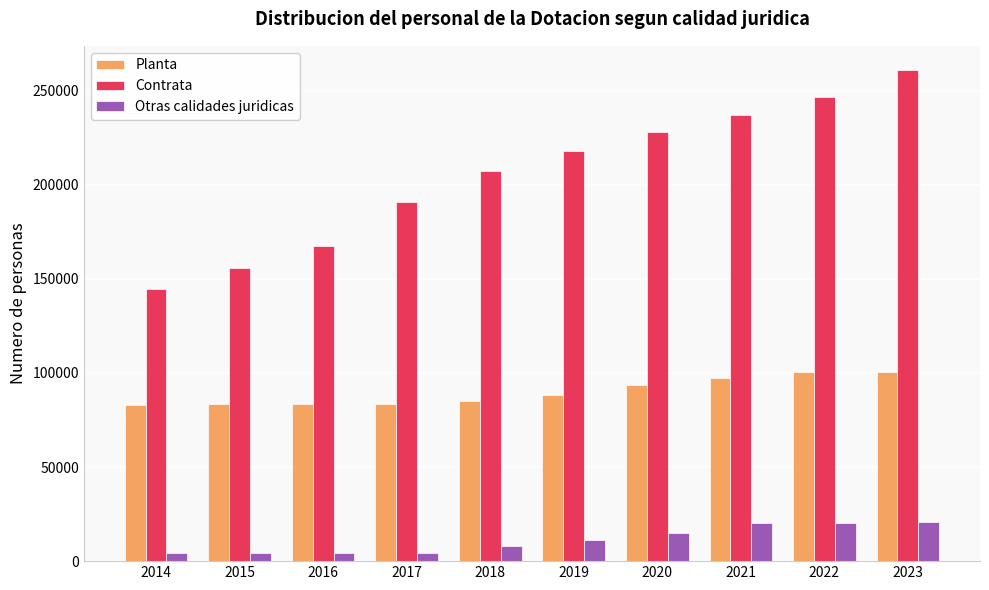

What is the spread (max minus min) of values at 2018?

199289